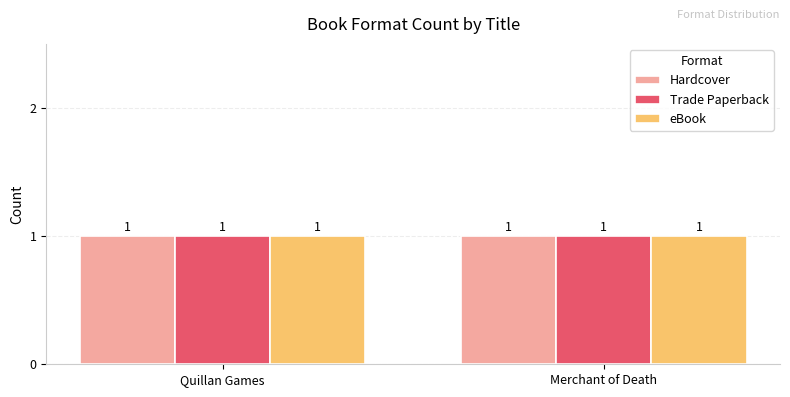

What is the label of the 1st bar from the right?

Merchant of Death